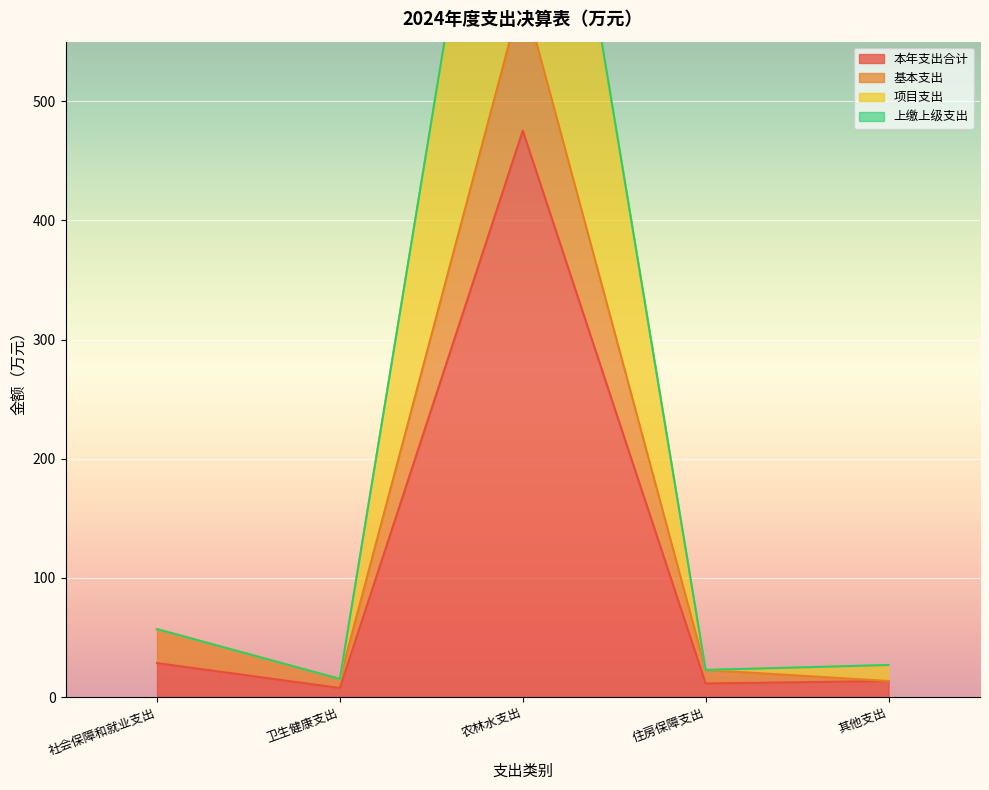

What is the label of the 4th point from the left?

住房保障支出